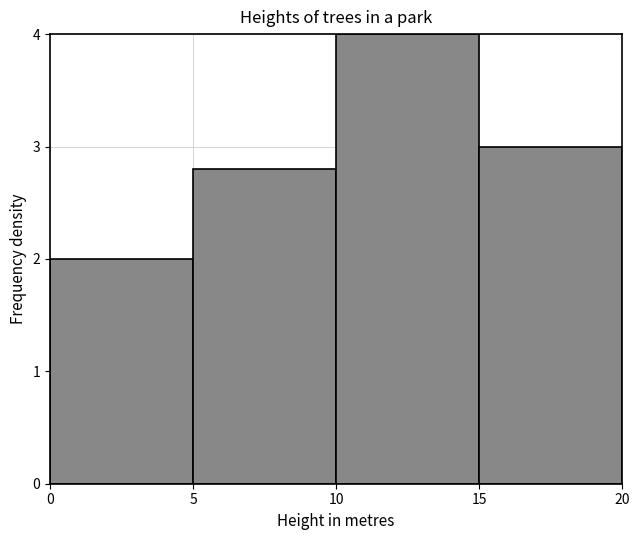

Which range on the x-axis has the tallest bar?

10 to 15